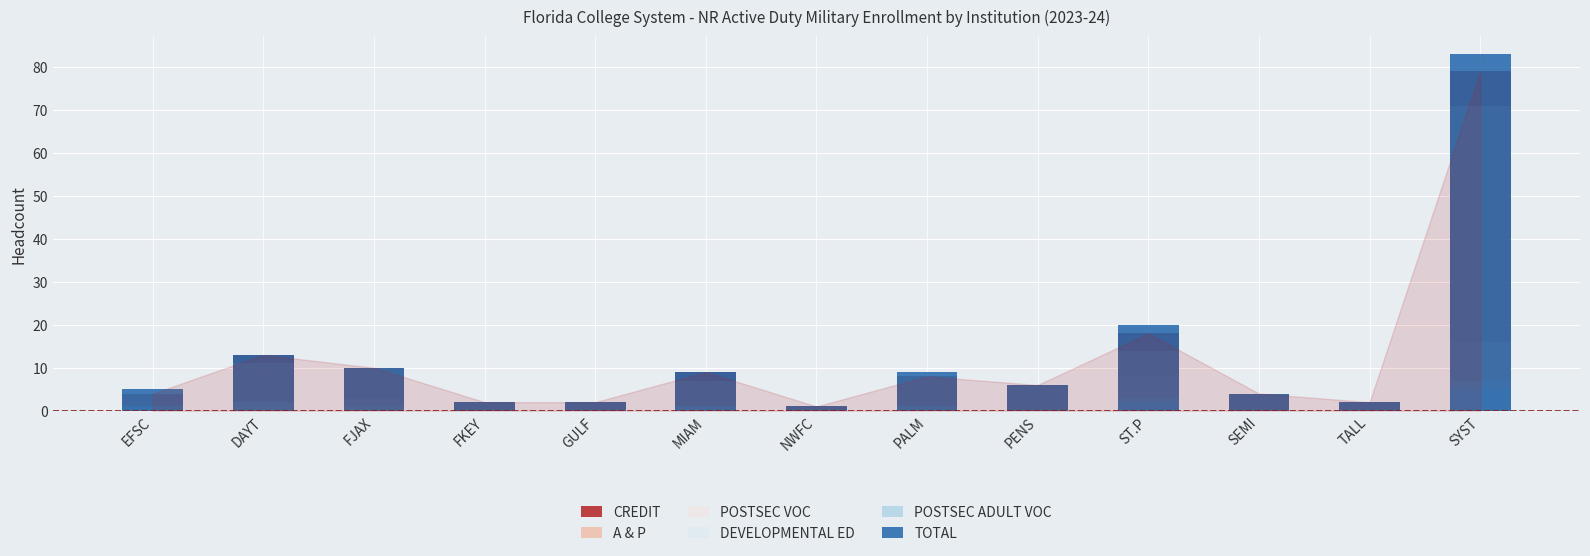

Rank the series by their maximum value, from highest to lowest.

TOTAL, CREDIT, A & P, POSTSEC VOC, DEVELOPMENTAL ED, POSTSEC ADULT VOC